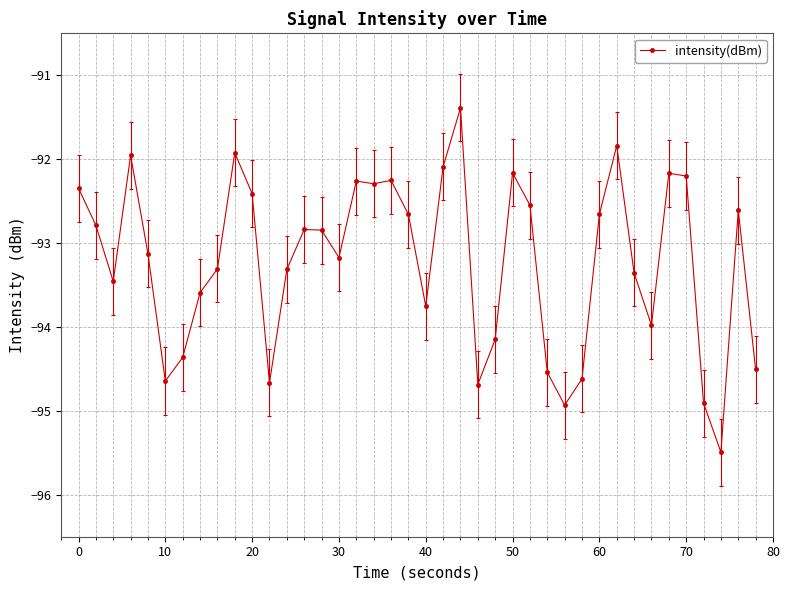

What is the difference between the maximum and minimum values?

4.1